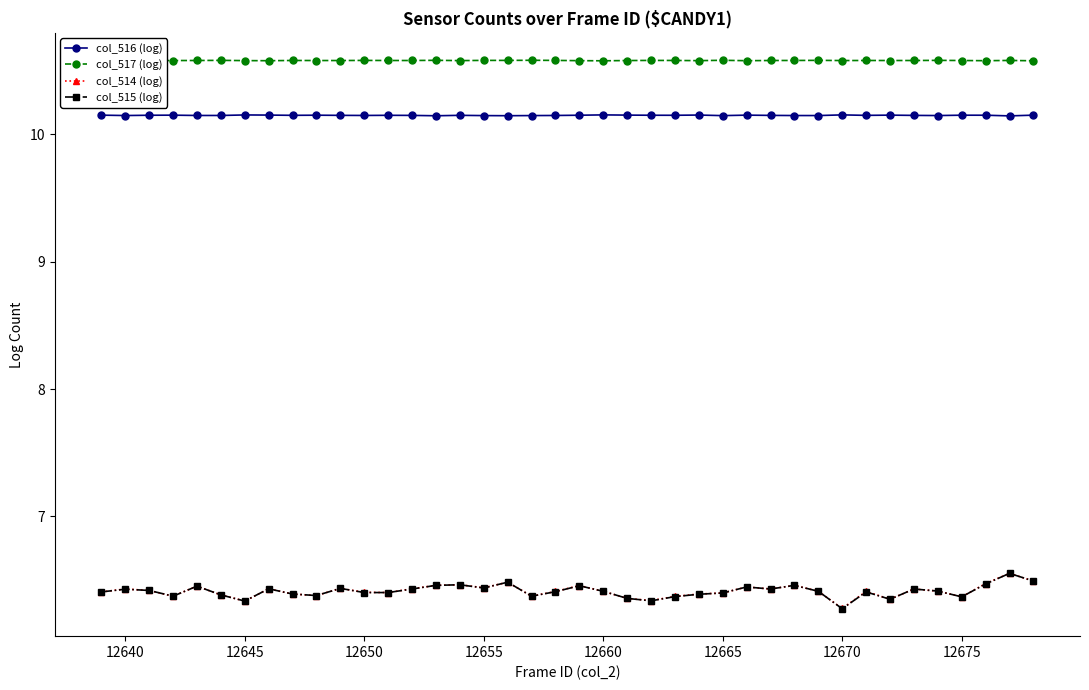

What is the greatest value displayed?

10.6